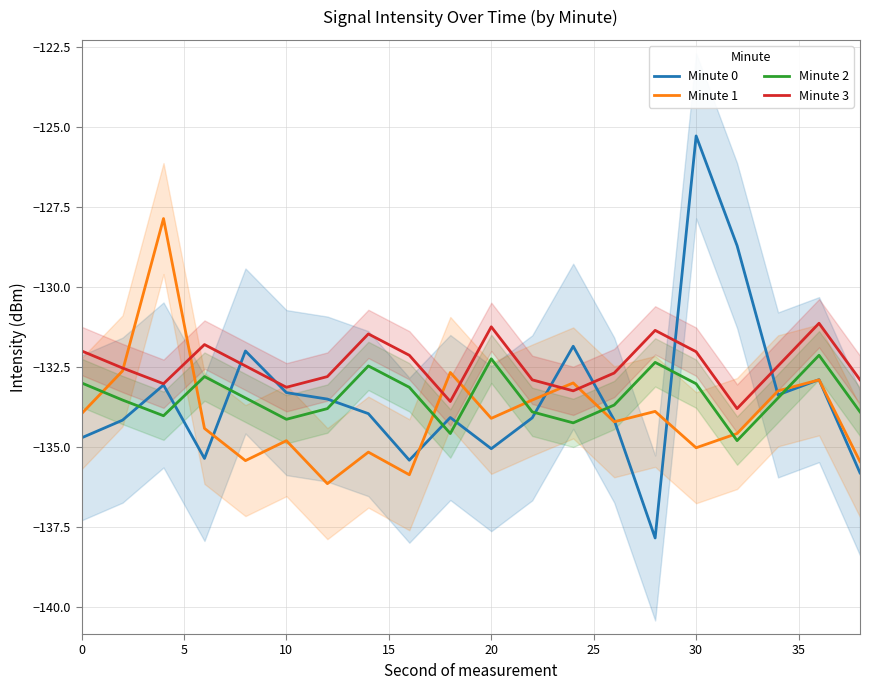

In Minute 2, how many points are higher than both neighbors (excluding endpoints)?

5